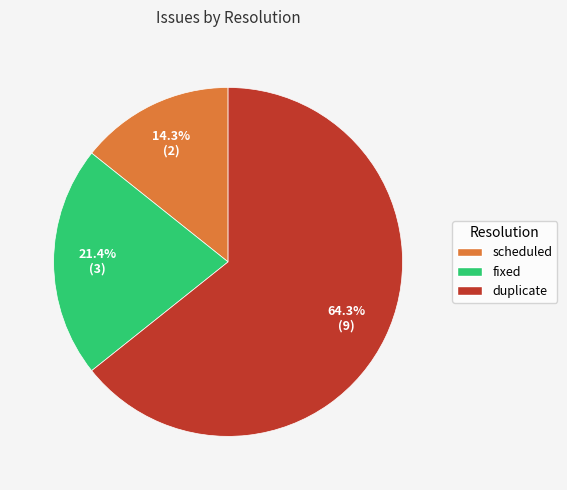

Do scheduled and duplicate together represent more than half of the pie?

Yes